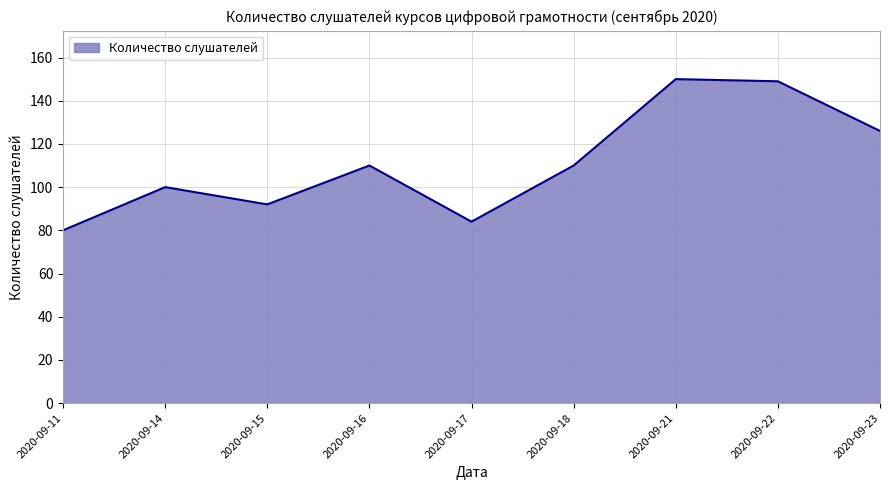

The chart shows a value of 2 at 2020-09-17. True or false?

False